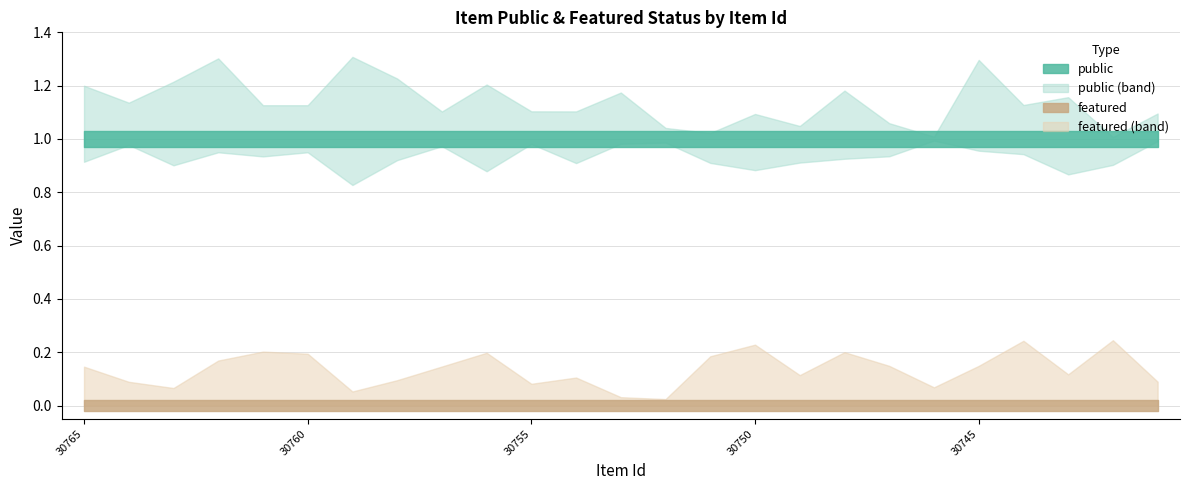

What is the average value of the public series?

1